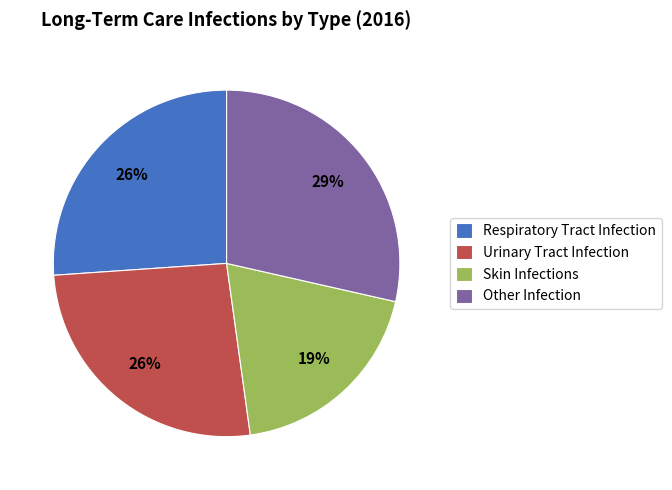

What percentage is the Urinary Tract Infection slice, to the nearest percent?

26%